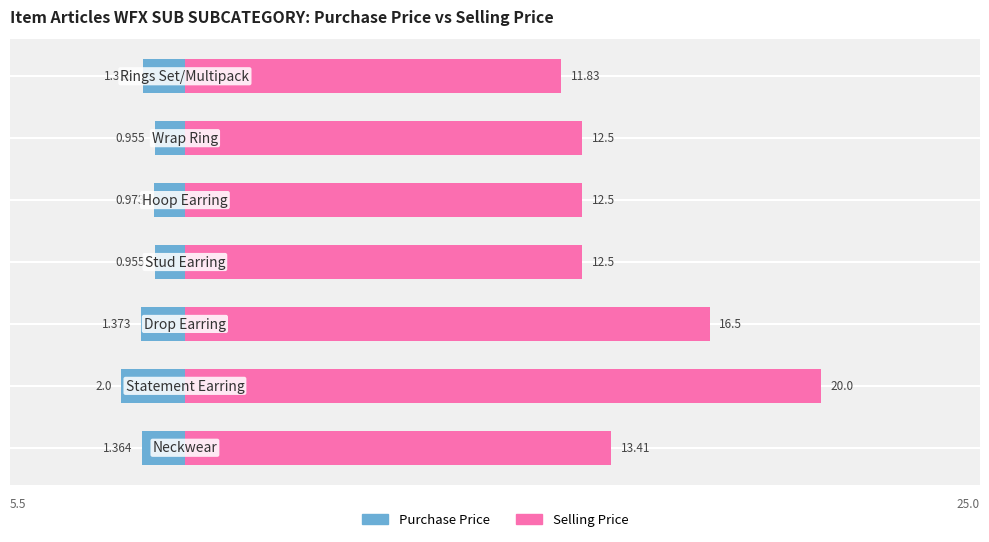

What is the difference between the maximum and minimum values in the Selling Price series?

8.2